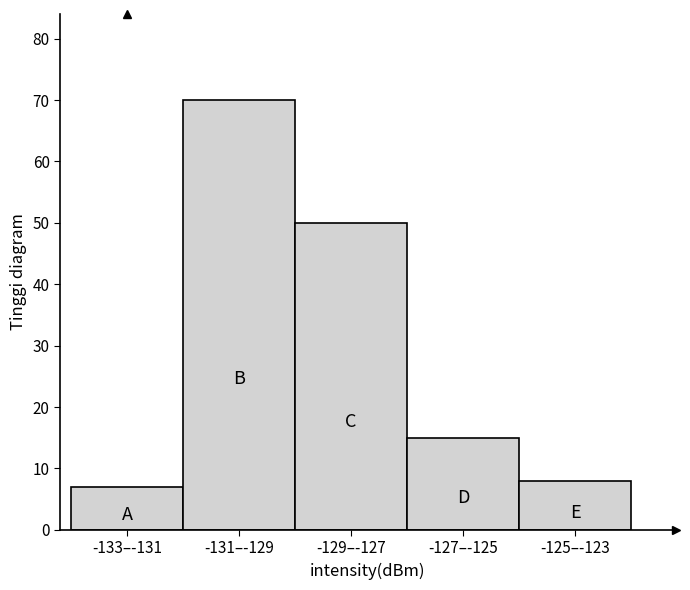

Reading left to right, list all the values displayed in this chart.

-133–-131=7	-131–-129=70	-129–-127=50	-127–-125=15	-125–-123=8